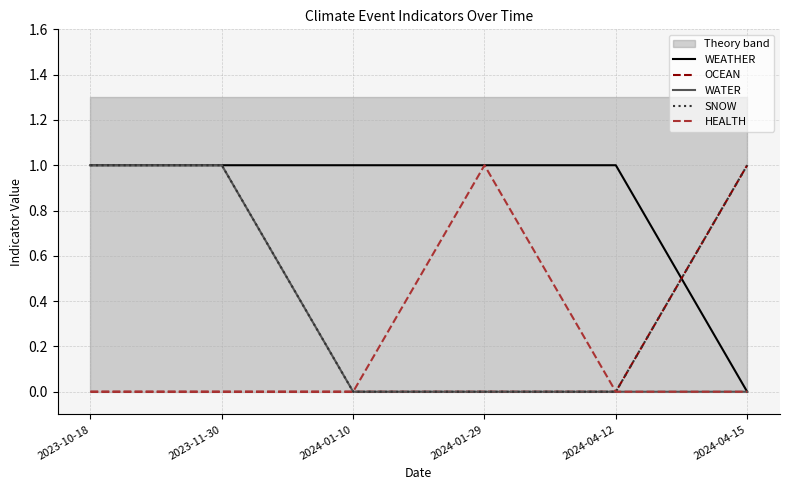

The value of WATER at 2024-01-29 is -1. True or false?

False